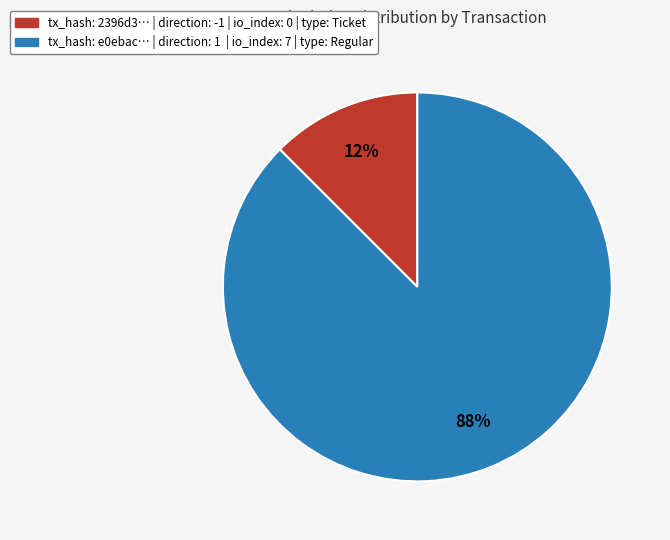

To the nearest percent, what is the average slice percentage?

50%